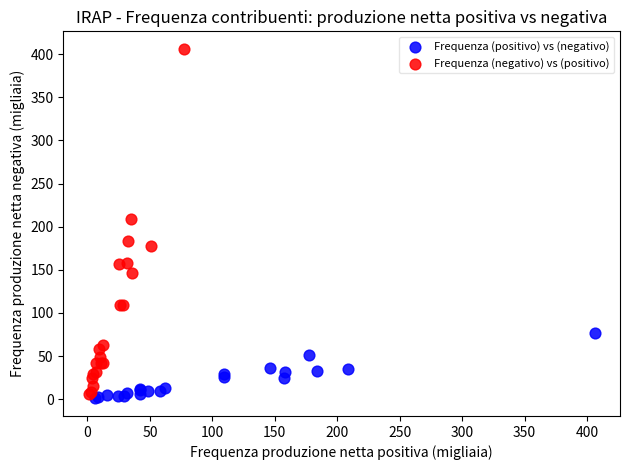

Which series contains the highest Y value?

Frequenza (negativo) vs (positivo)